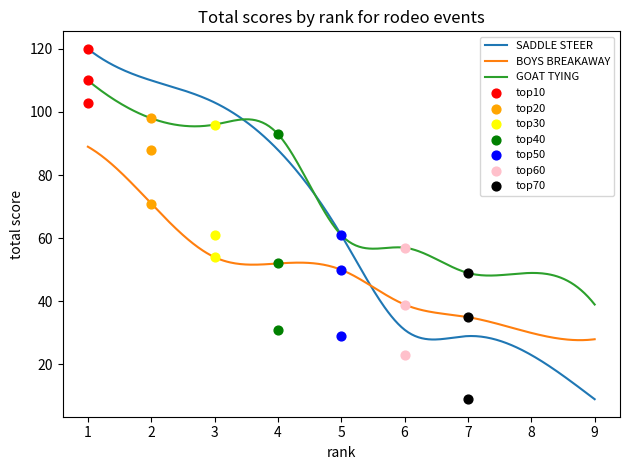

At which category is the sum across all series the highest?

1